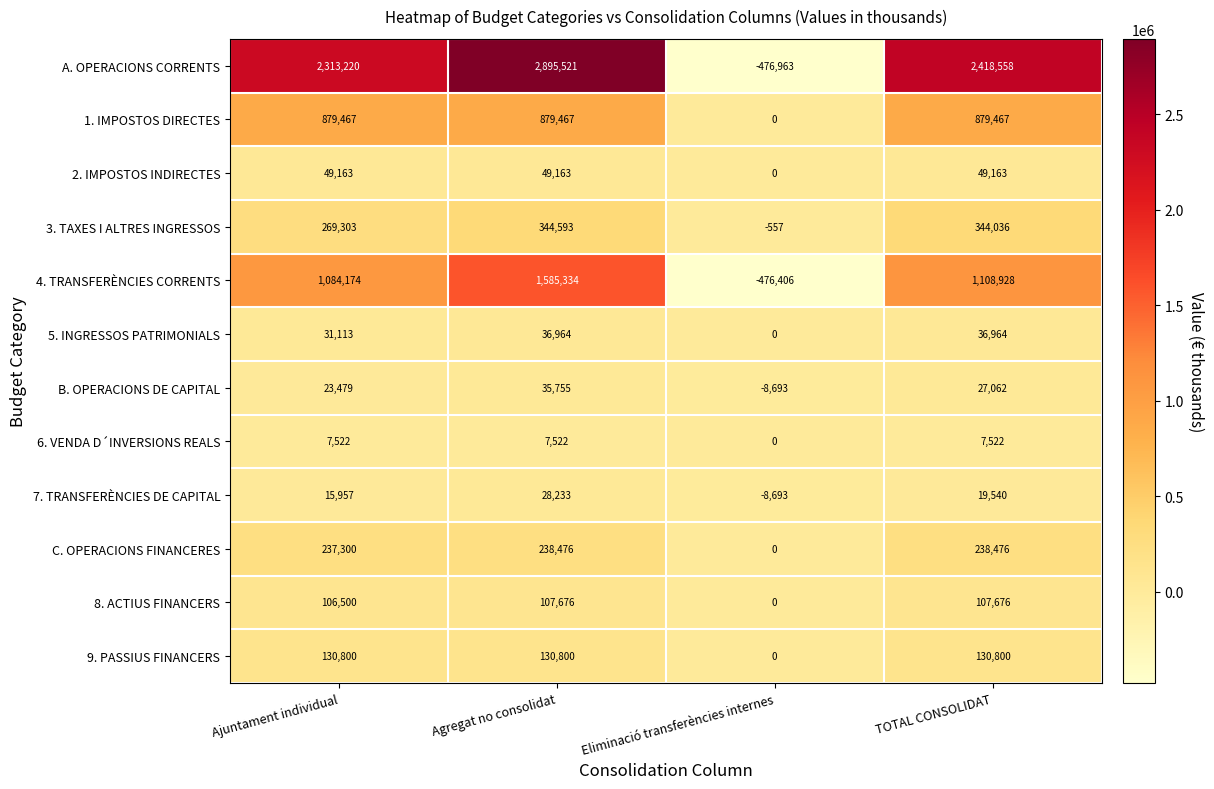

At which category does the chart reach its minimum across all series?

Eliminació transferències internes